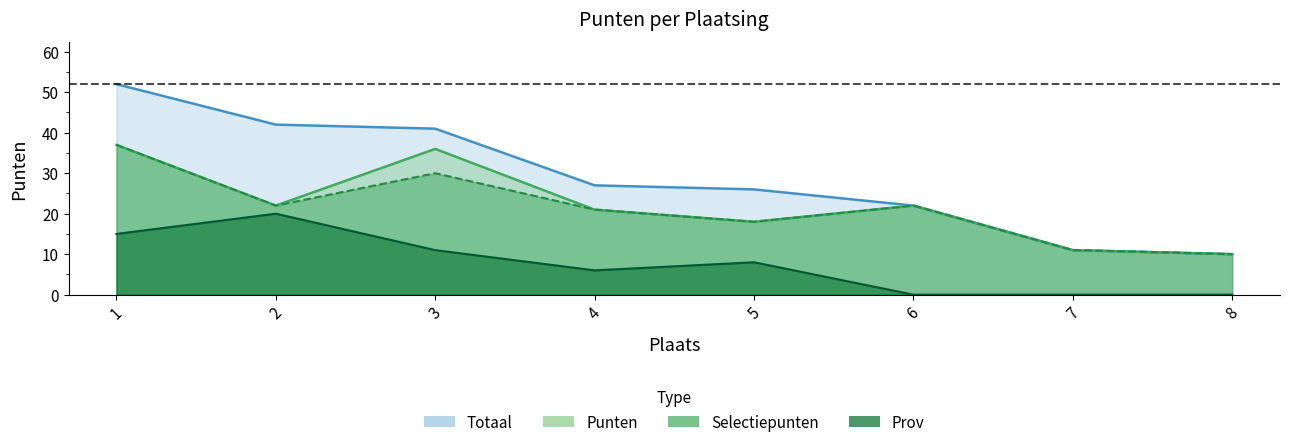

What is the spread (max minus min) of values at 3?

30